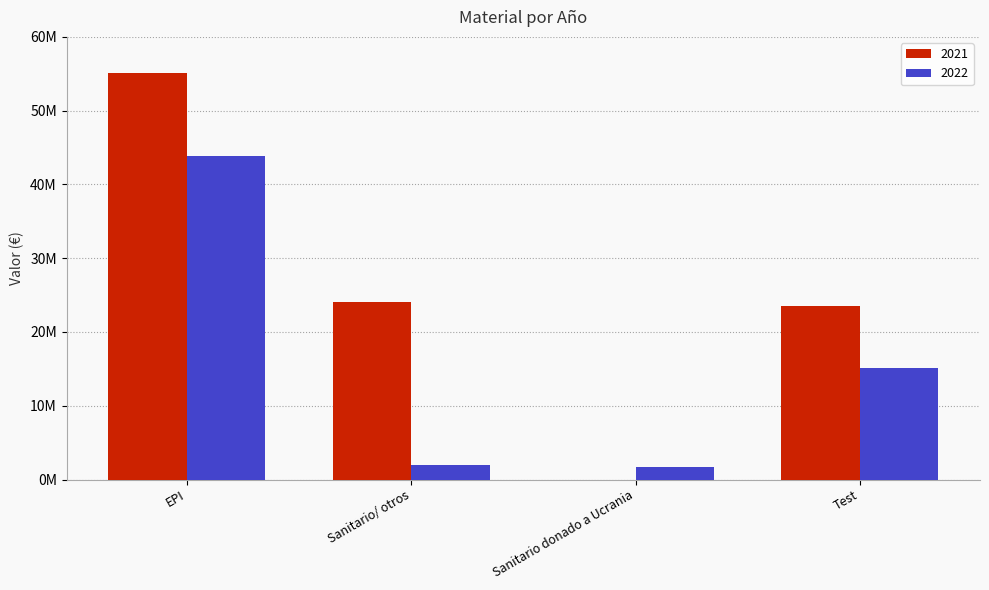

What is the sum of all 2021 values?

102763722